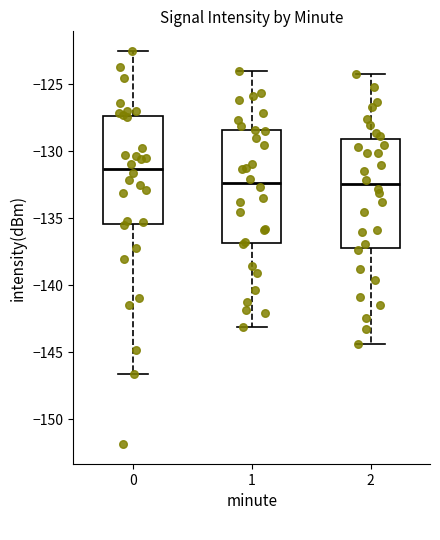

Reading left to right, transcribe this box plot: for each box, give where its median line is, the range the box spans, and where its two whiskers end, as read against the y-axis. The values are not printed on the chart, so give them approximately, as read against the axis.

0: median -131.5, box -135.5 to -127.5, whiskers -146.5 to -122.5
1: median -132.5, box -137.0 to -128.5, whiskers -143.0 to -124.0
2: median -132.5, box -137.0 to -129.0, whiskers -144.5 to -124.0